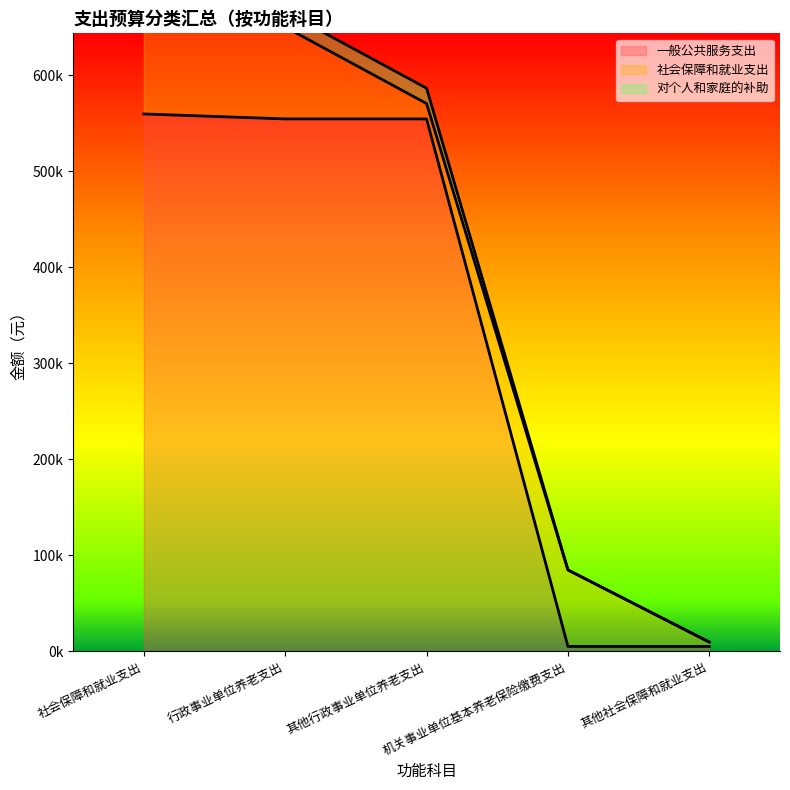

What is the lowest value of the 对个人和家庭的补助 series?

9681.0